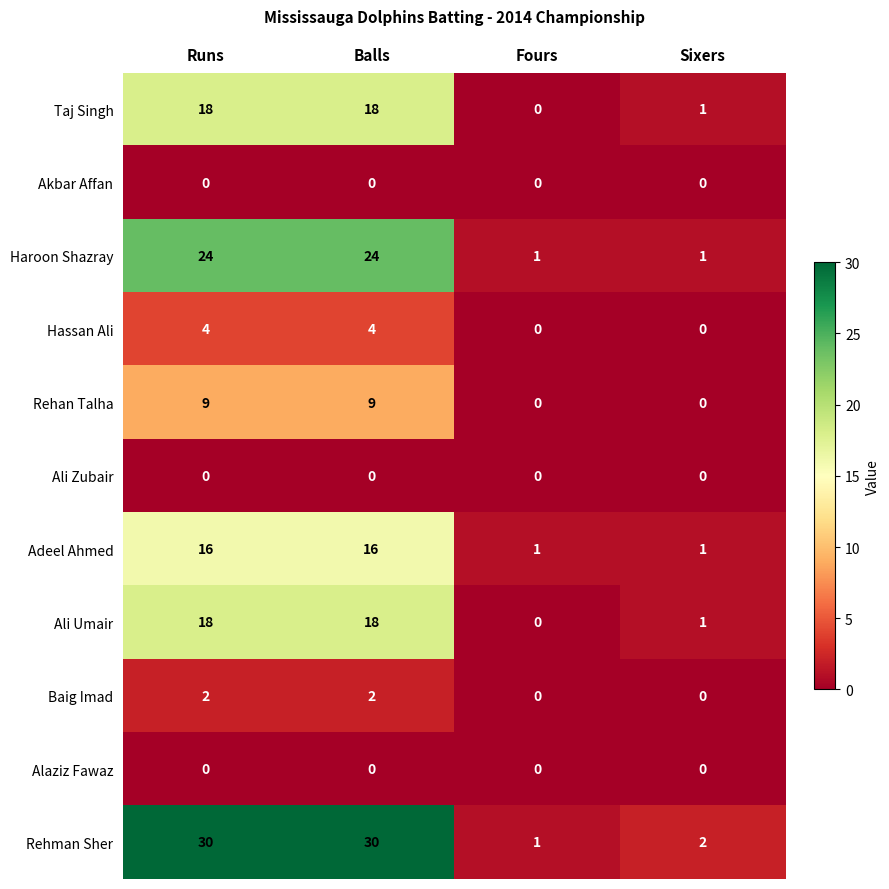

What is the maximum value for Hassan Ali?

4